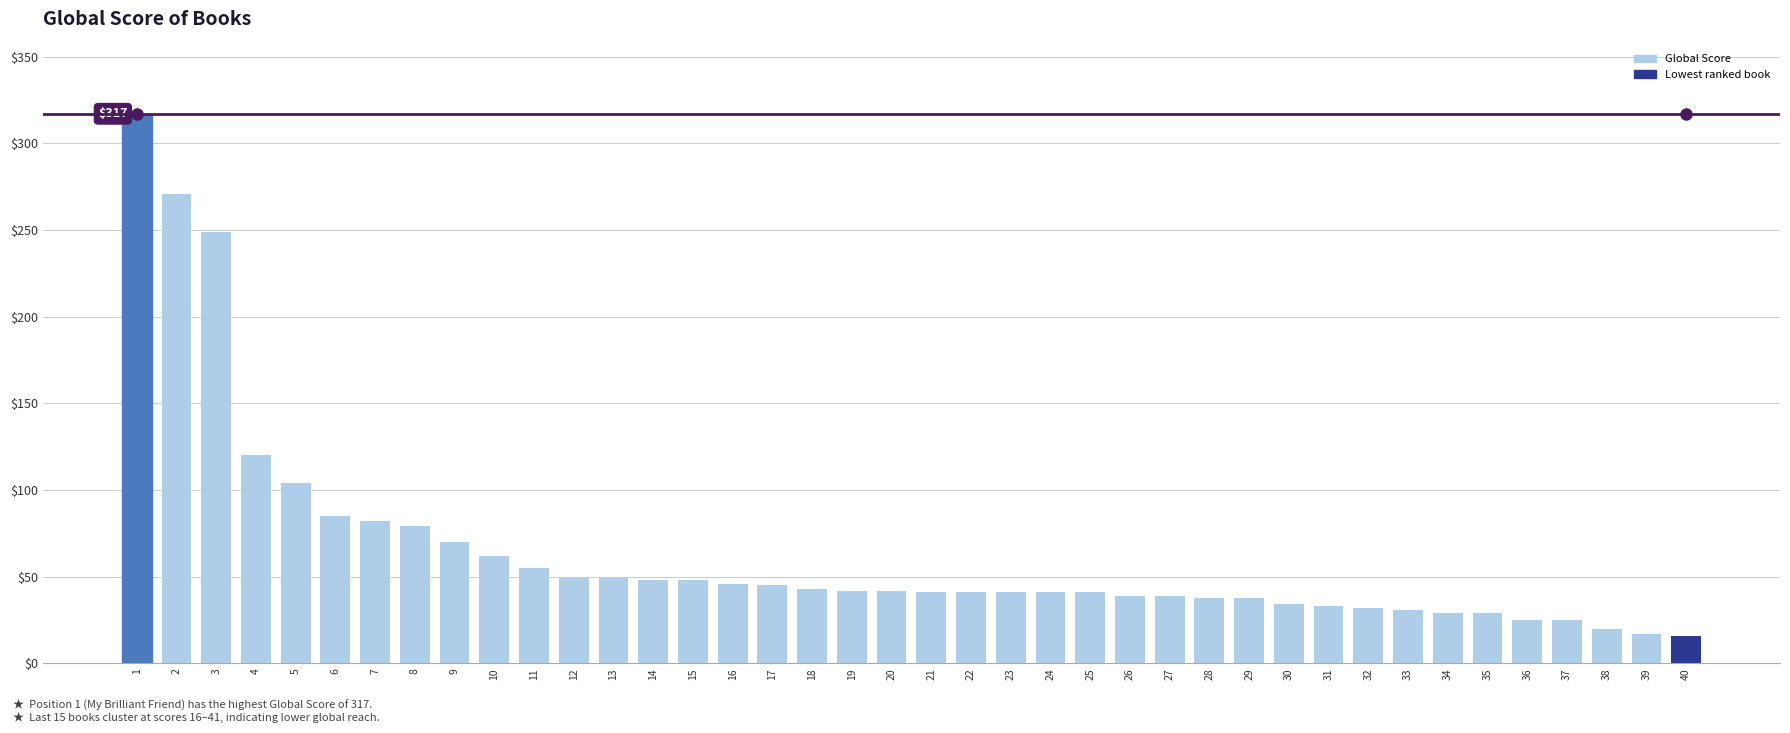

What is the change in value from 2 to 23?

-230